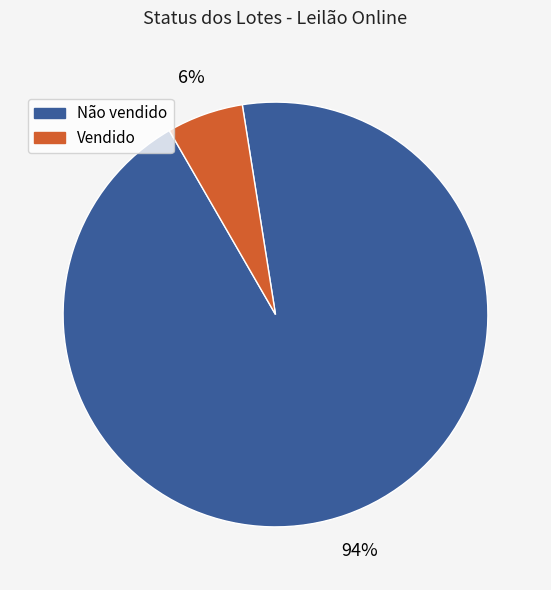

What percentage is the Não vendido slice, to the nearest percent?

94%